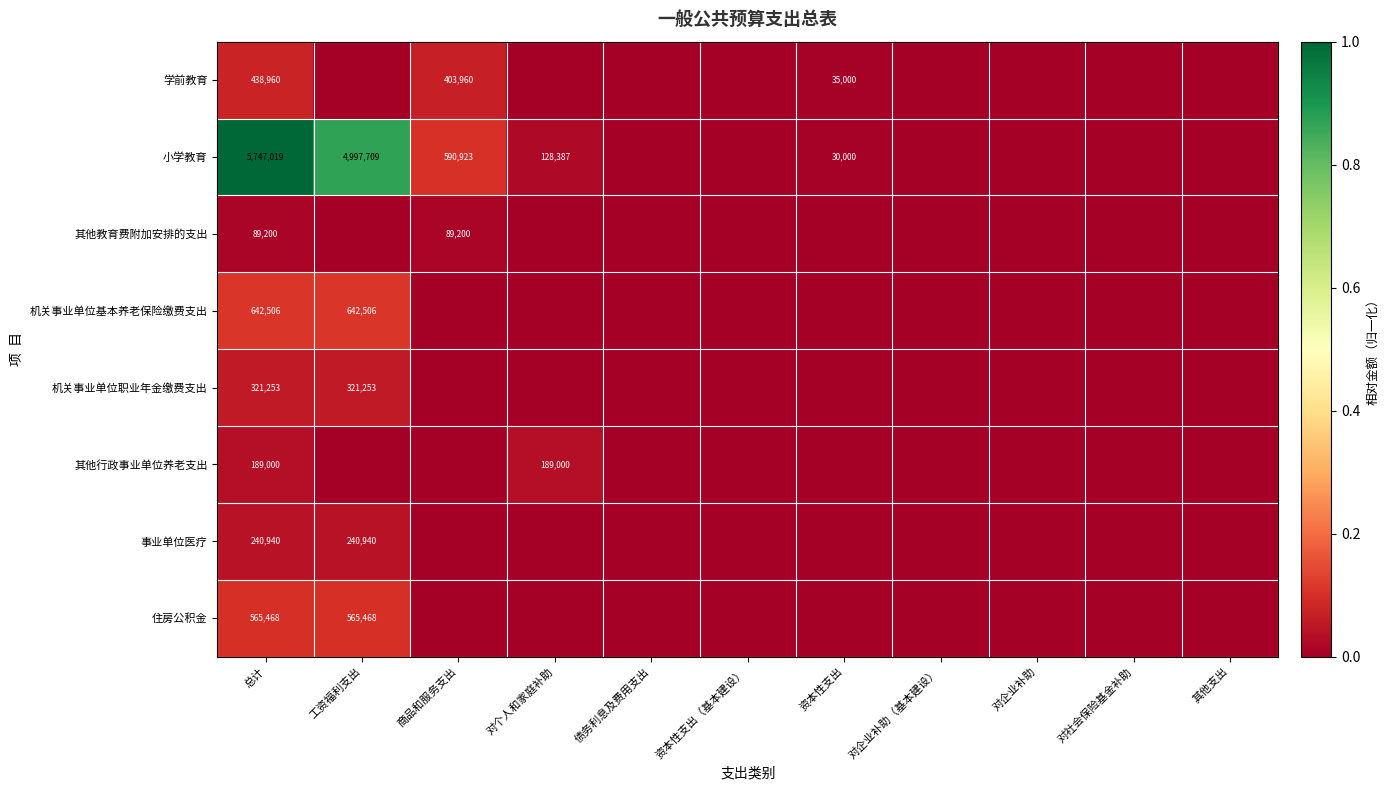

Between 对企业补助 and 对企业补助（基本建设）, which is larger?

对企业补助